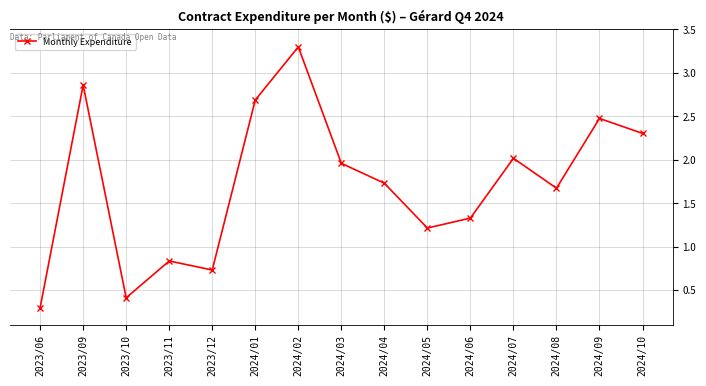

List the labels in order of value, largest first.

2024/02, 2023/09, 2024/01, 2024/09, 2024/10, 2024/07, 2024/03, 2024/04, 2024/08, 2024/06, 2024/05, 2023/11, 2023/12, 2023/10, 2023/06